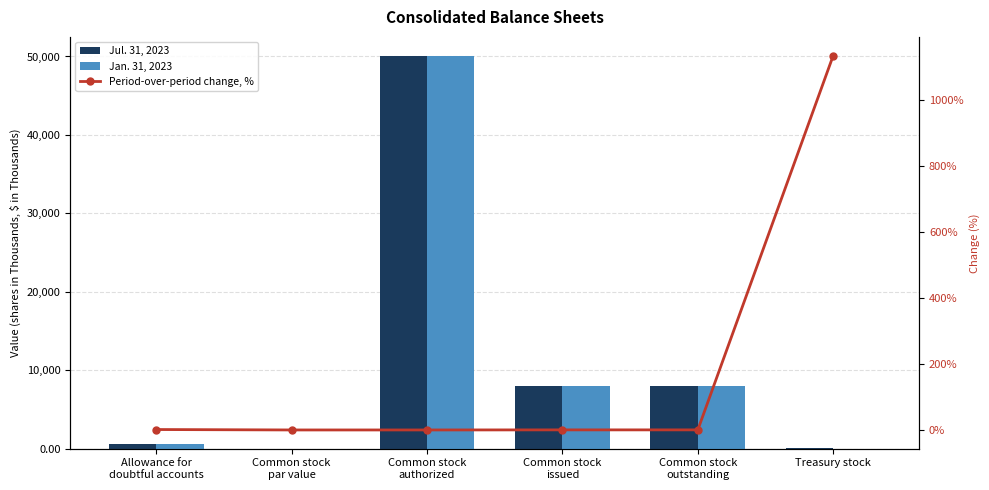

Is it true that Period-over-period change, % equals 0.4 at Allowance for
doubtful accounts?

False